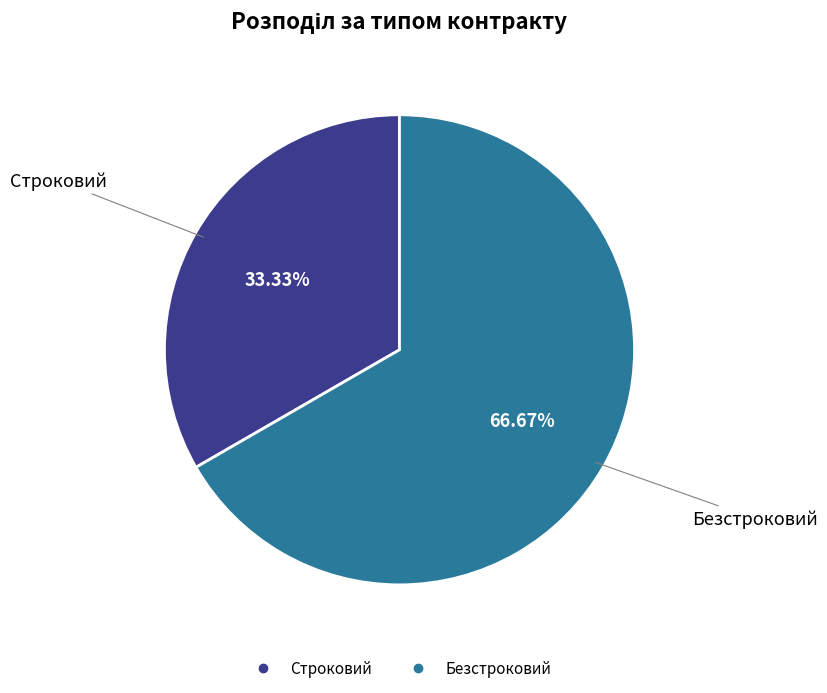

Which slice represents more than half of the pie?

Безстроковий